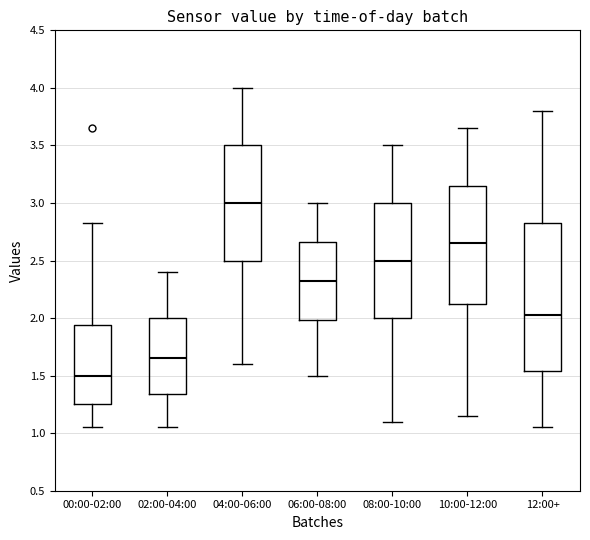

Where does the upper whisker of the box for 00:00-02:00 end on the y-axis? The values are not printed on the chart, so give them approximately, as read against the axis.

2.85